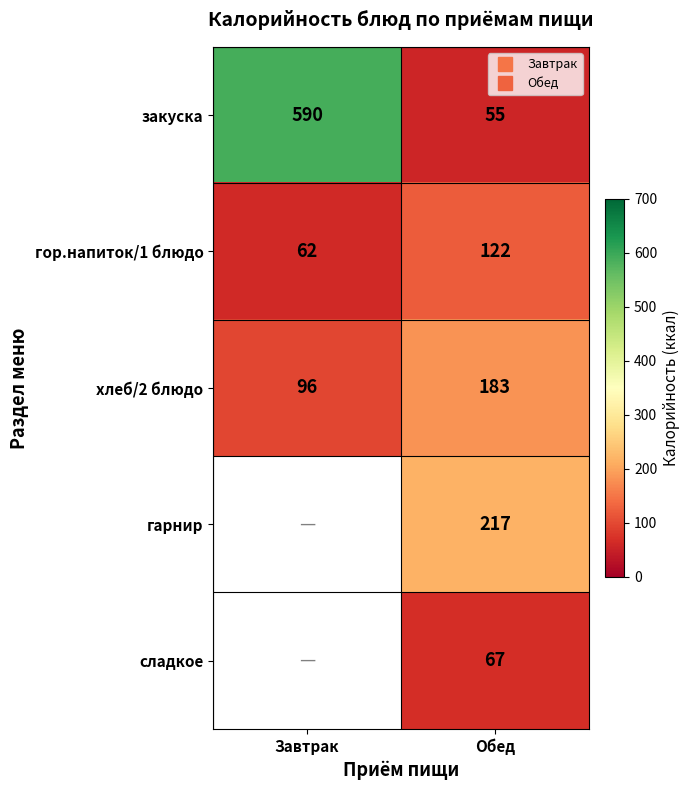

Where is гор.напиток/1 блюдо nearest to the value 92?

Завтрак